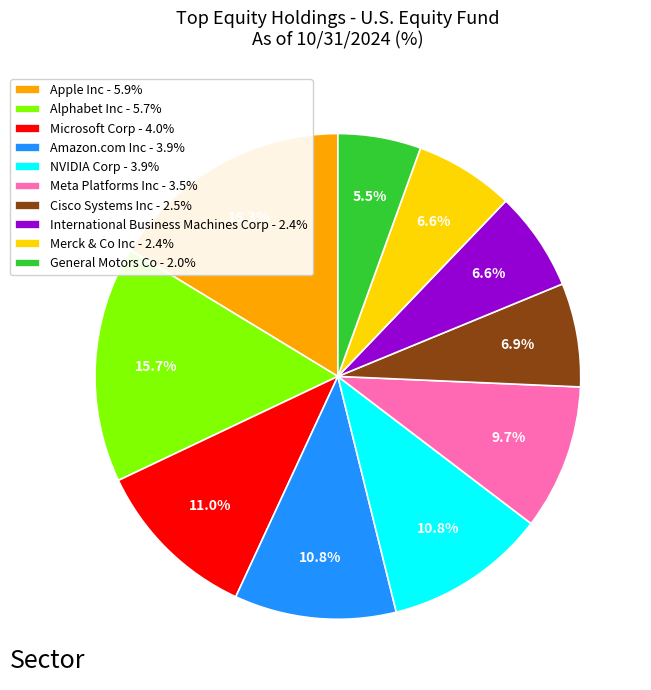

Between Microsoft Corp and Alphabet Inc, which is larger?

Alphabet Inc